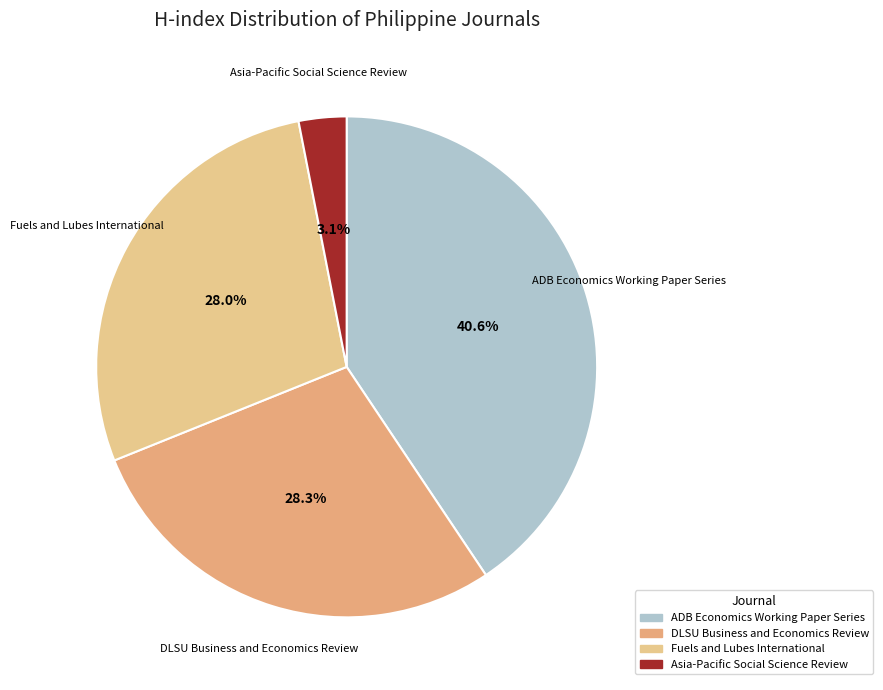

What percentage is the Fuels and Lubes International slice, to the nearest percent?

28%